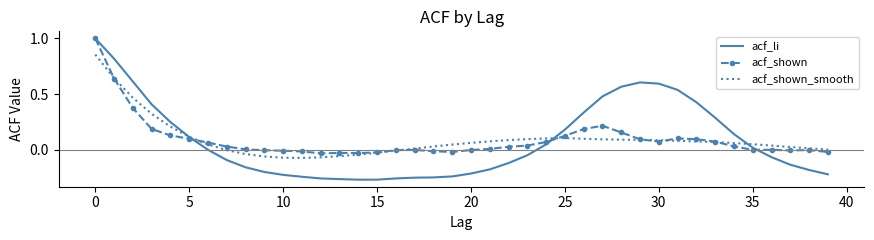

What are all the series names shown in the legend?

acf_li, acf_shown, acf_shown_smooth